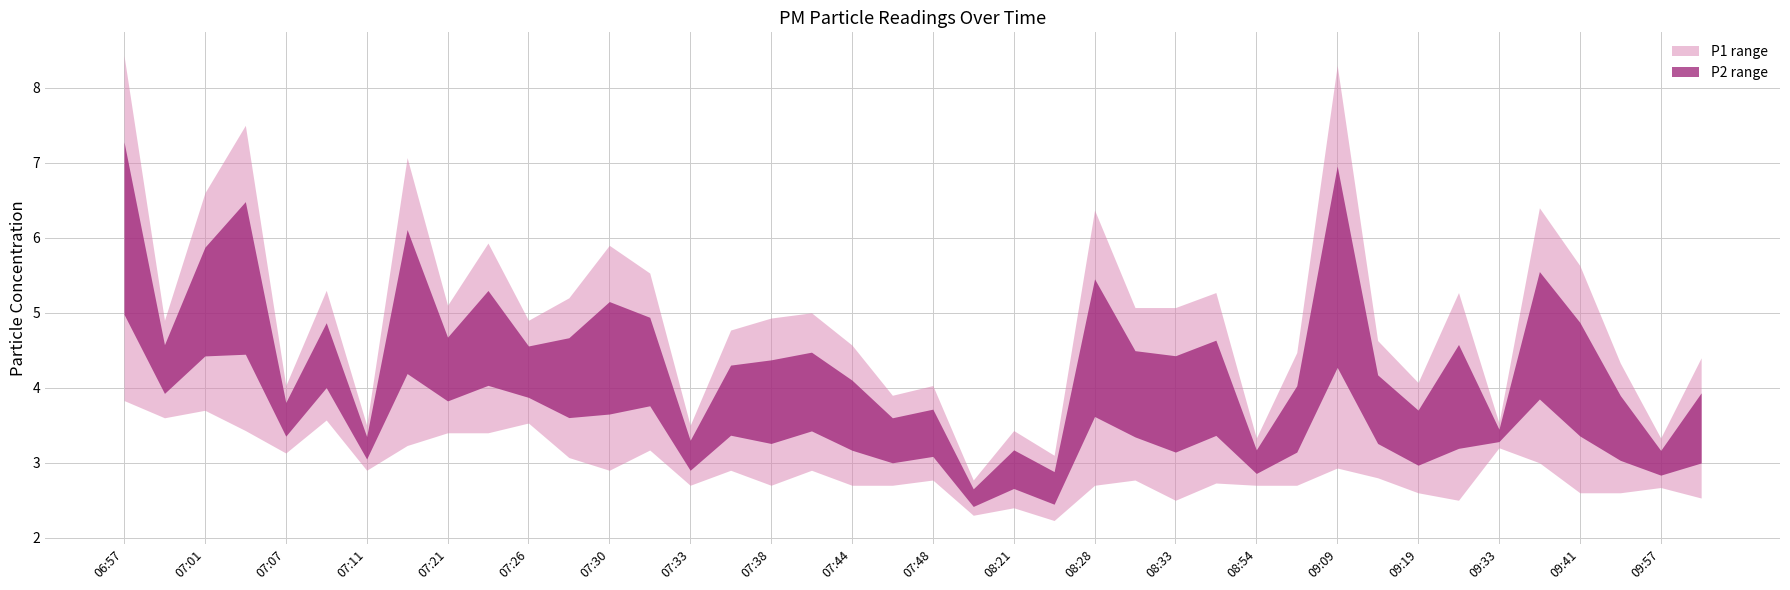

Which category has the highest value in the P1 series?

06:57